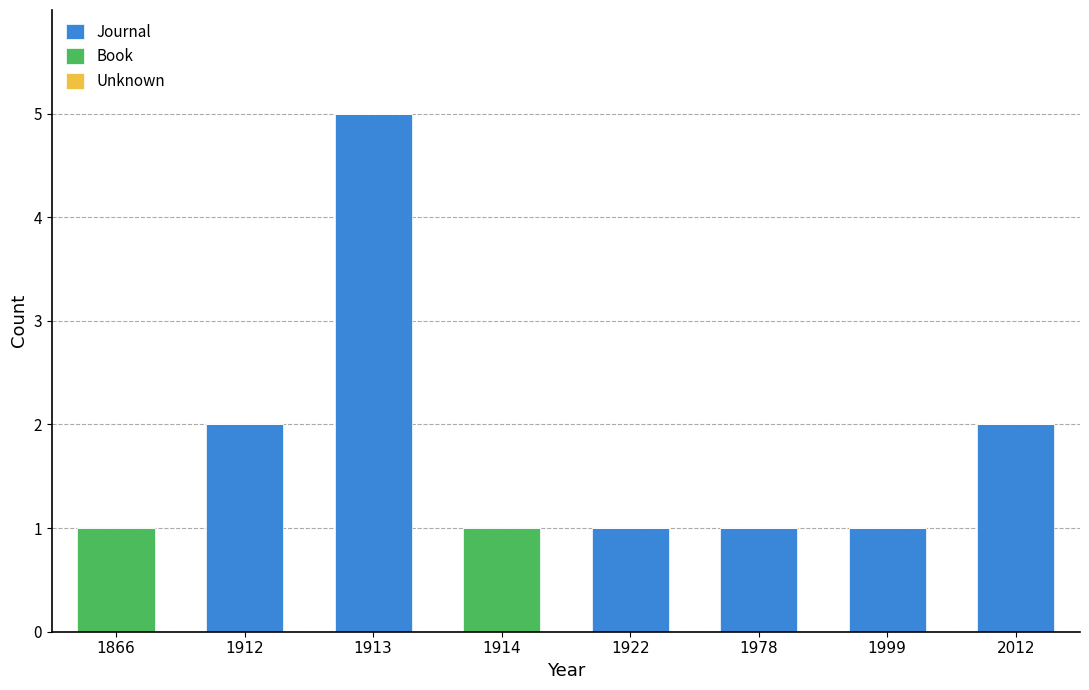

At which category is the sum across all series the highest?

1913